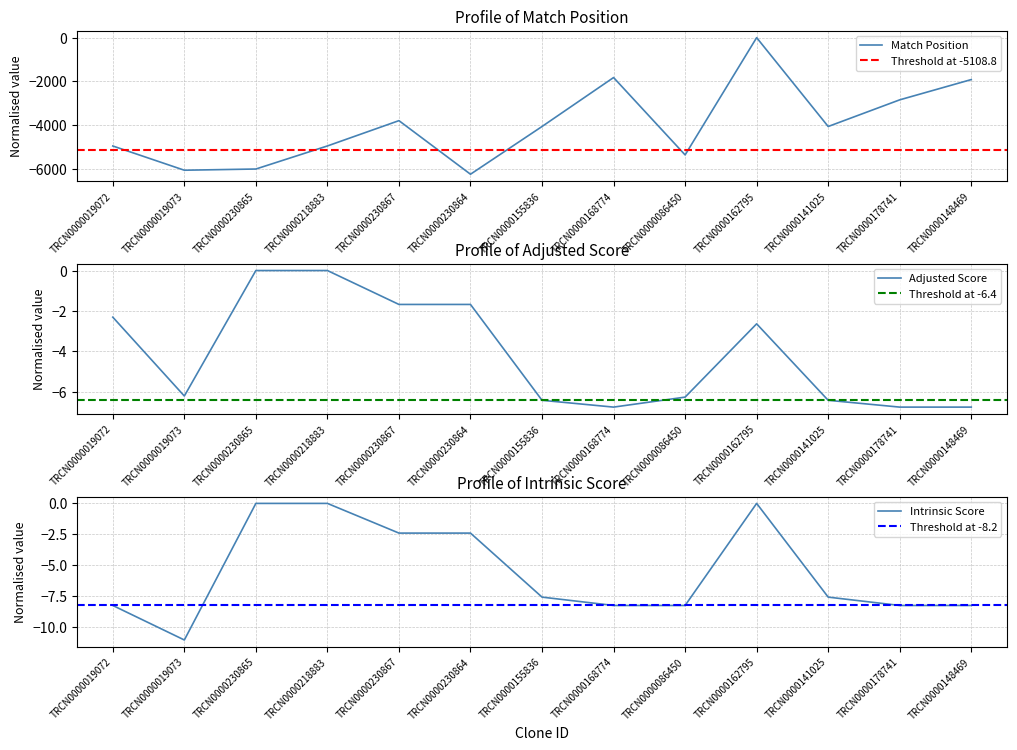

Is it true that Intrinsic Score equals -2.4 at TRCN0000230864?

True